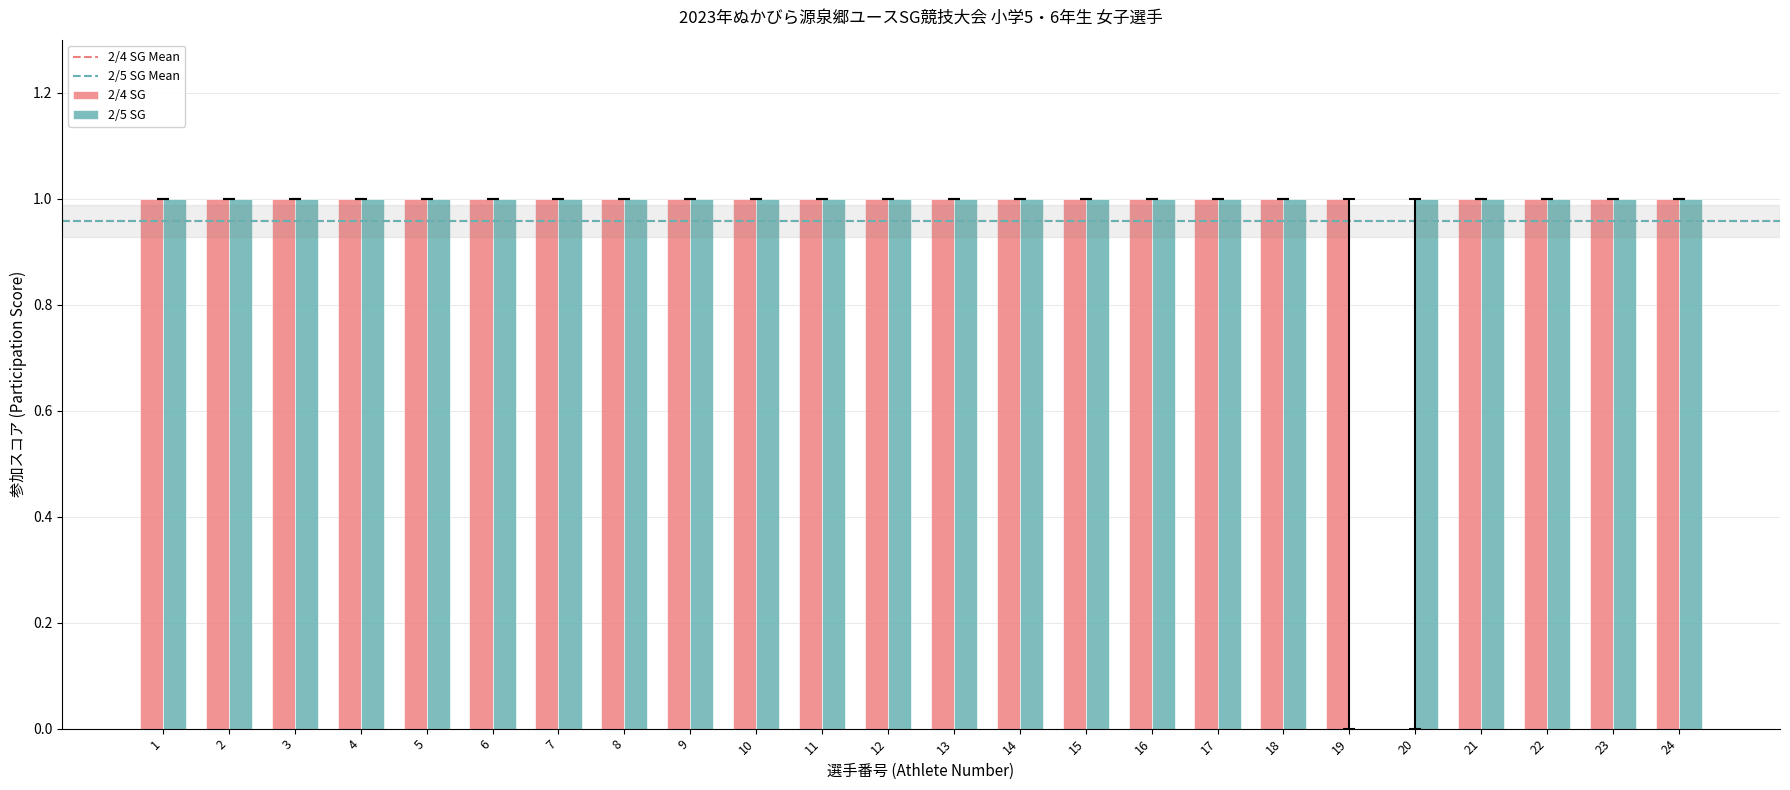

The value of 2/5 SG at 7 is 2. True or false?

False